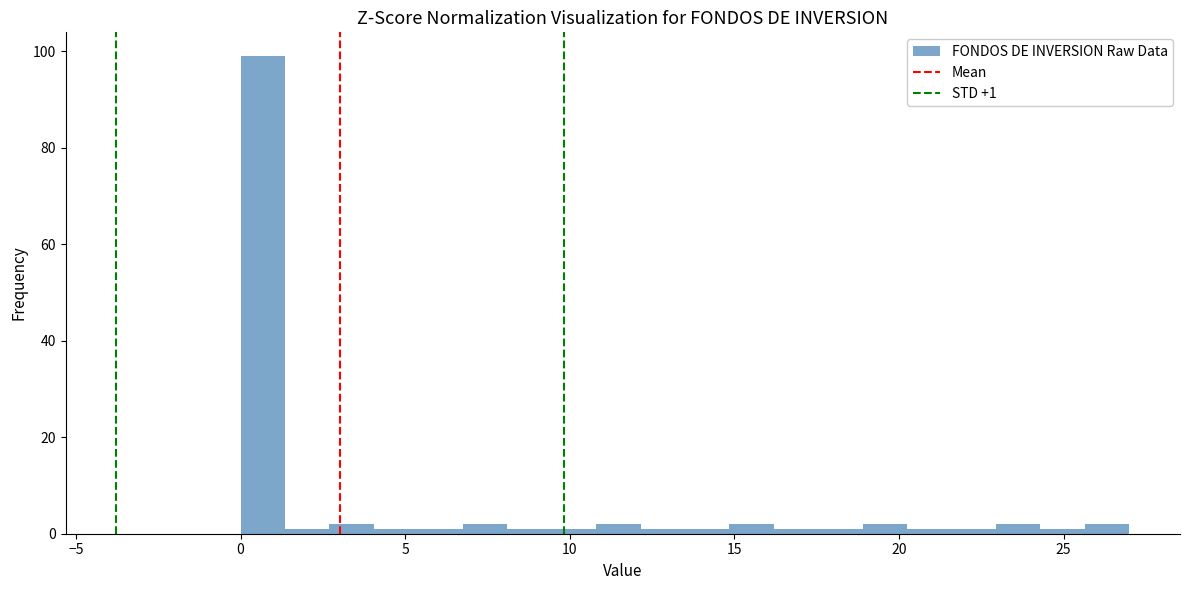

Around what value on the x-axis is the tallest bar? Give the approximate position of its centre, as read against the axis.

0.5